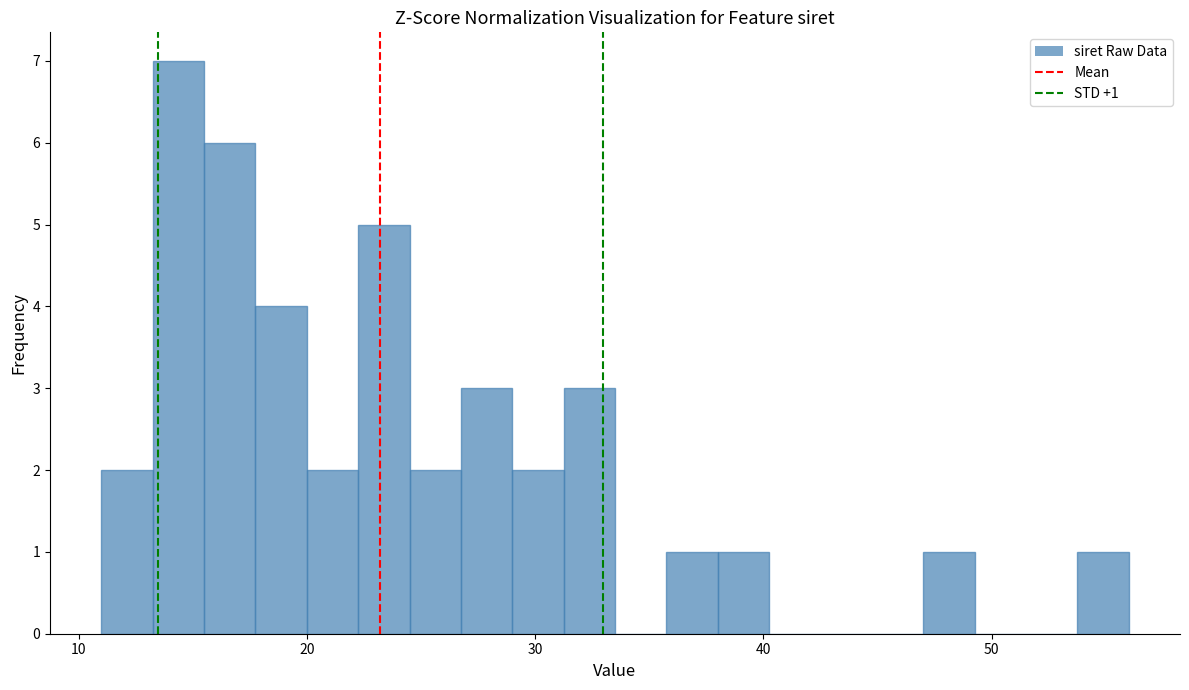

Read against the x-axis, roughly where is the centre of the tallest bar?

14